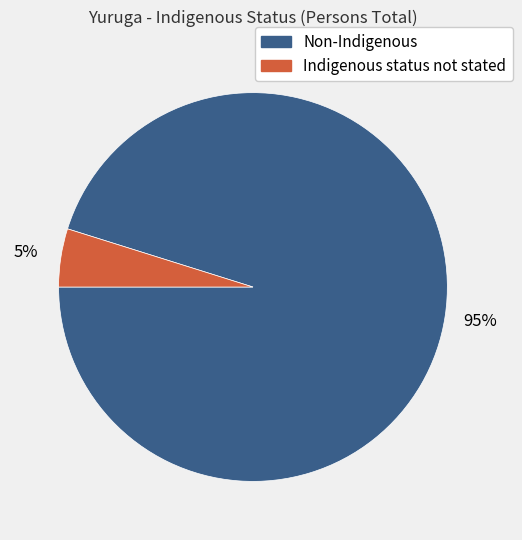

Which has a higher value, Non-Indigenous or Indigenous status not stated?

Non-Indigenous